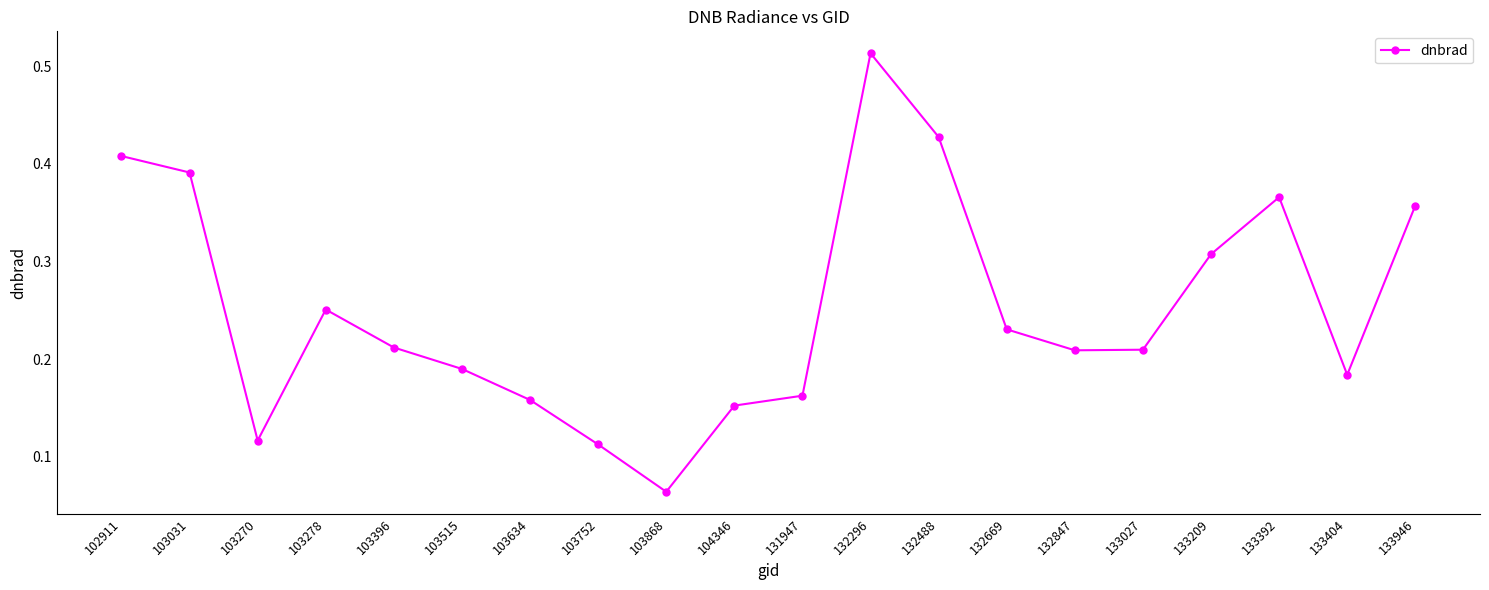

Where is the data nearest to the value 0?

103868